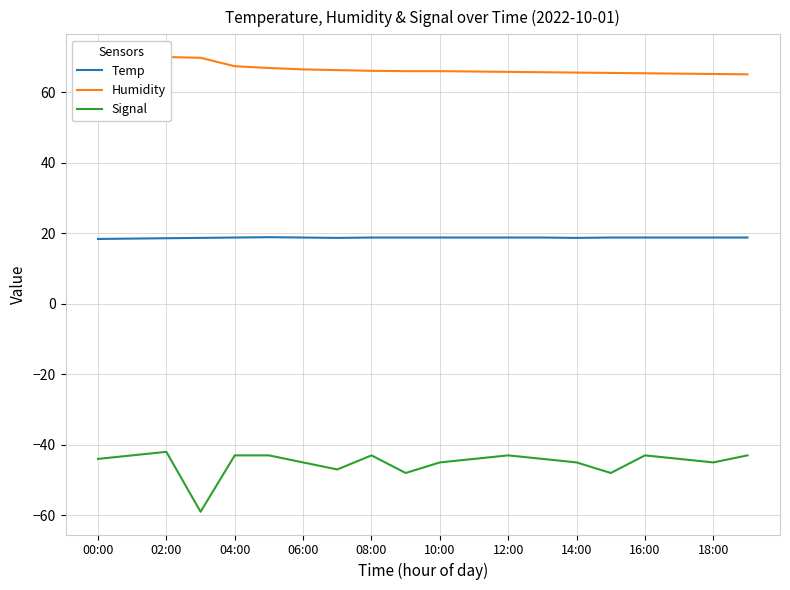

True or false: Signal has a value of -12.9 at 14:00.

False